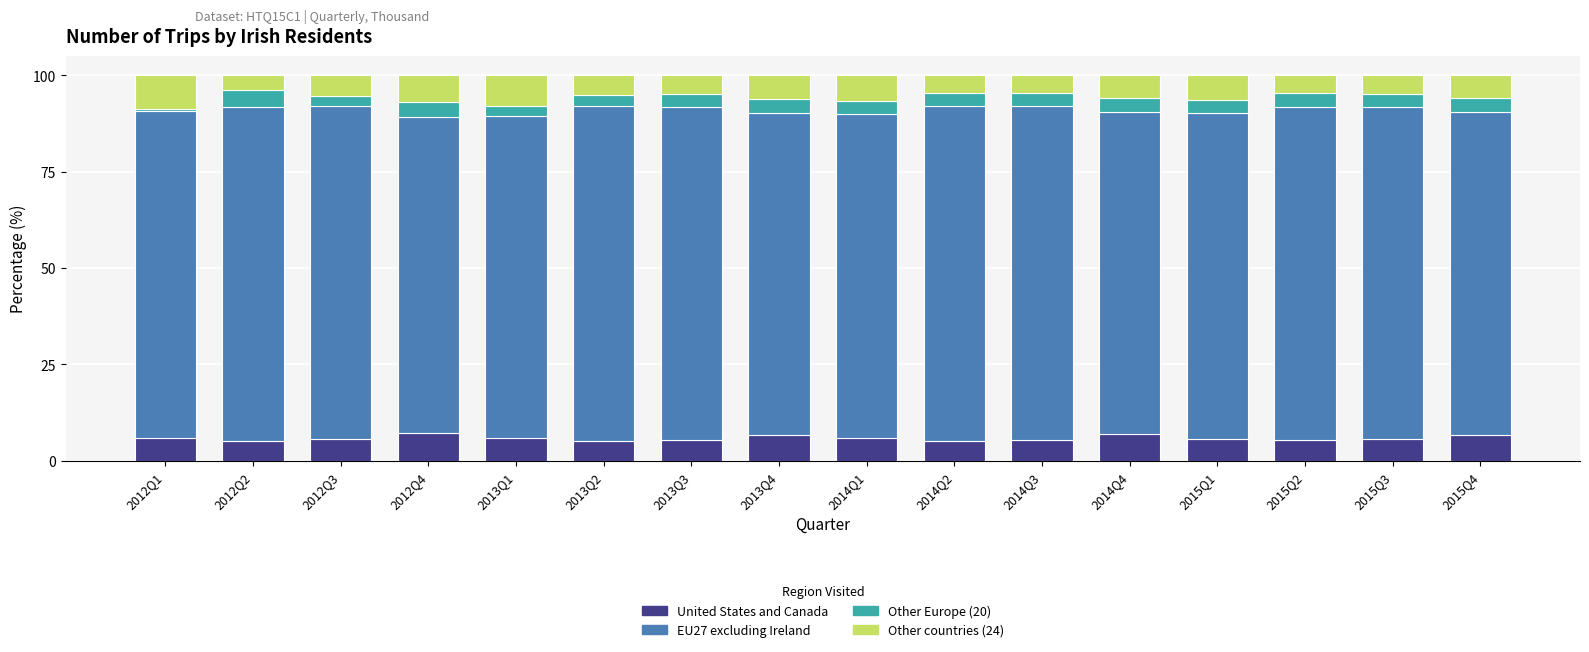

What is the minimum value for United States and Canada?

5.1